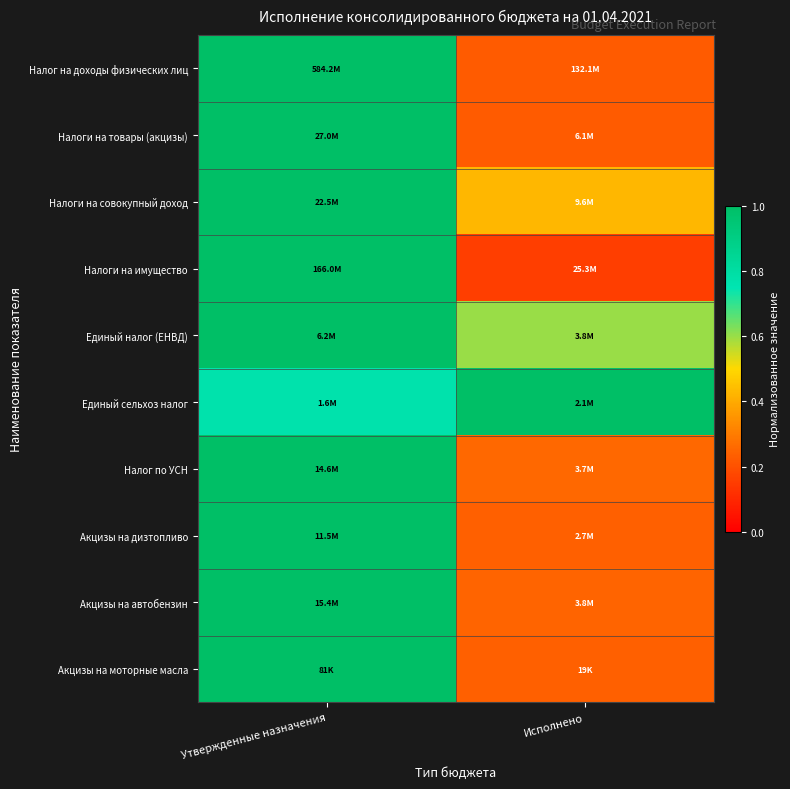

Reading right to left, extract all data points from this chart.

Налог на доходы физических лиц: Исполнено=0.2	Утвержденные назначения=1.0
Налоги на товары (акцизы): Исполнено=0.2	Утвержденные назначения=1.0
Налоги на совокупный доход: Исполнено=0.4	Утвержденные назначения=1.0
Налоги на имущество: Исполнено=0.2	Утвержденные назначения=1.0
Единый налог (ЕНВД): Исполнено=0.6	Утвержденные назначения=1.0
Единый сельхоз налог: Исполнено=1.0	Утвержденные назначения=0.8
Налог по УСН: Исполнено=0.3	Утвержденные назначения=1.0
Акцизы на дизтопливо: Исполнено=0.2	Утвержденные назначения=1.0
Акцизы на автобензин: Исполнено=0.2	Утвержденные назначения=1.0
Акцизы на моторные масла: Исполнено=0.2	Утвержденные назначения=1.0